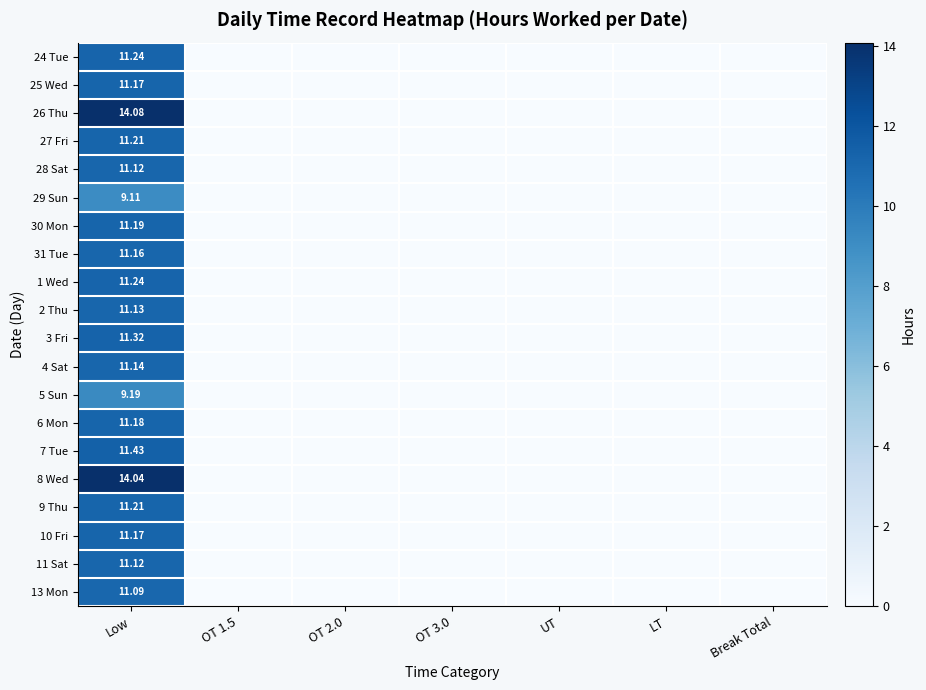

Is the value of 13 Mon at Low greater than the value of 10 Fri at LT?

Yes